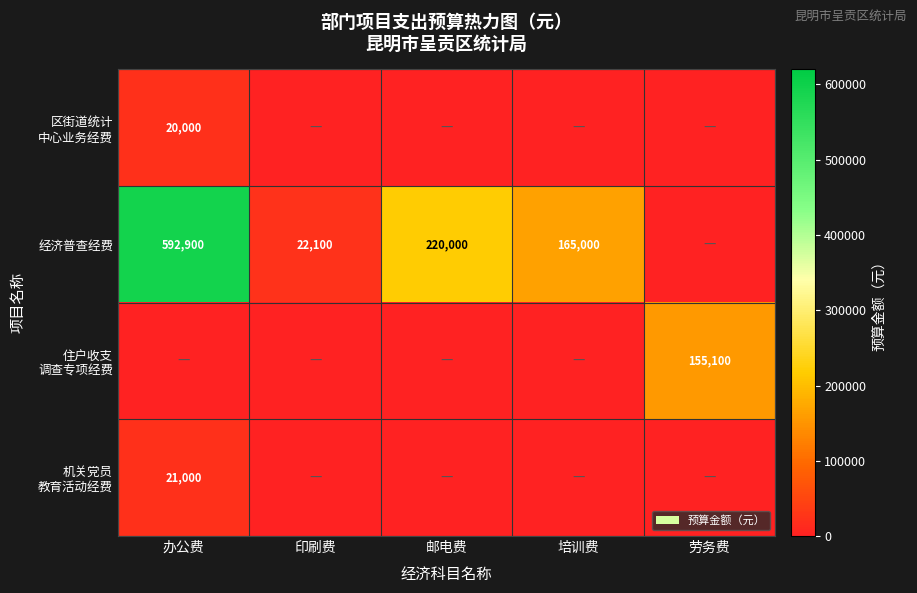

What is the sum of the 经济普查经费 values at 印刷费 and 邮电费?

242100